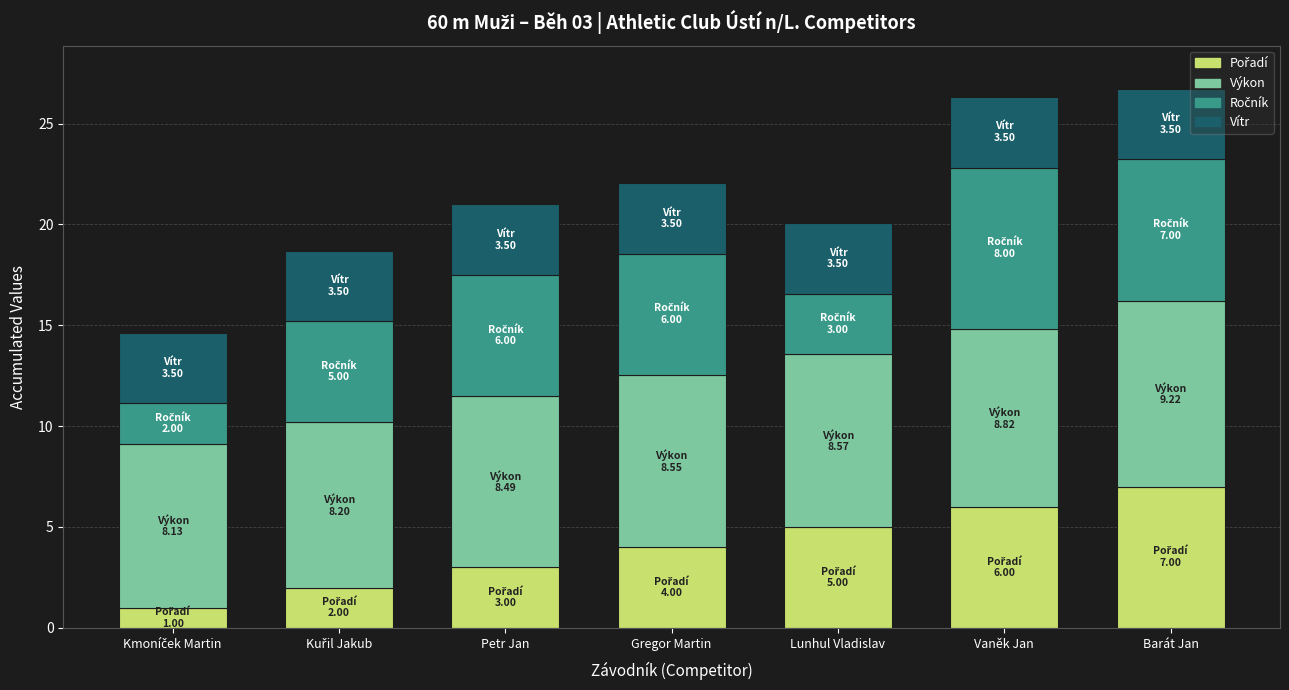

What is the total value across all series at Gregor Martin?

22.1